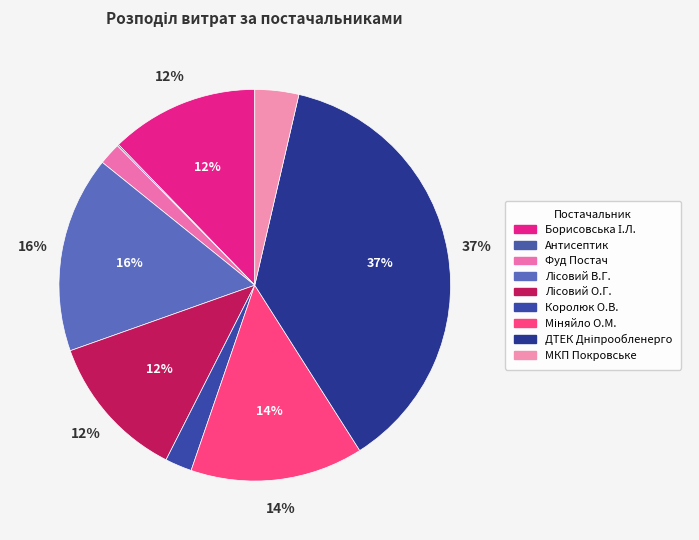

Is there any slice that represents more than half of the pie?

No